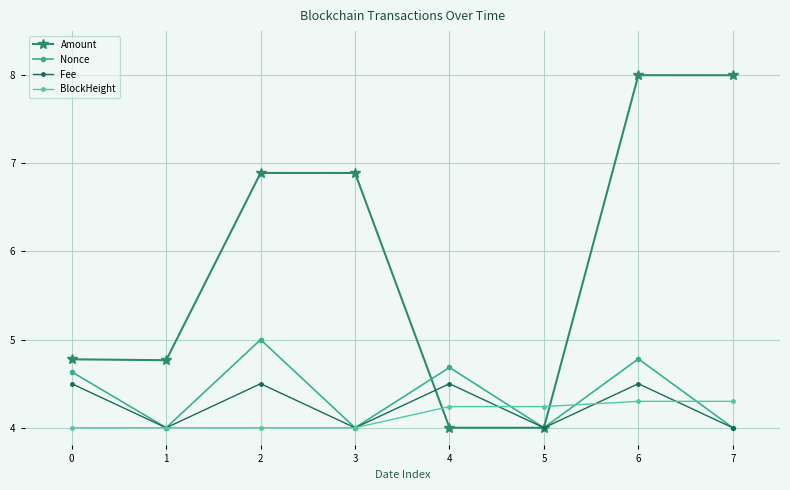

At 2, list the series in order from smallest to largest.

BlockHeight, Fee, Nonce, Amount